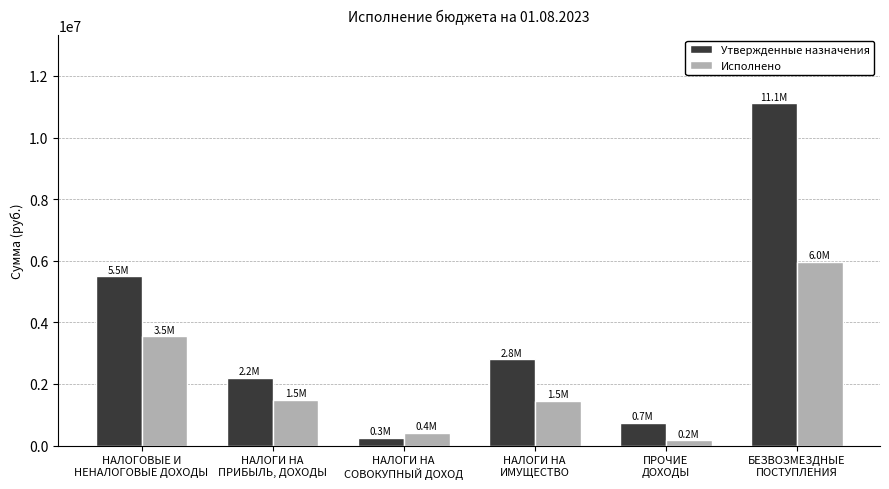

What is the sum of all Исполнено values?

13051314.3